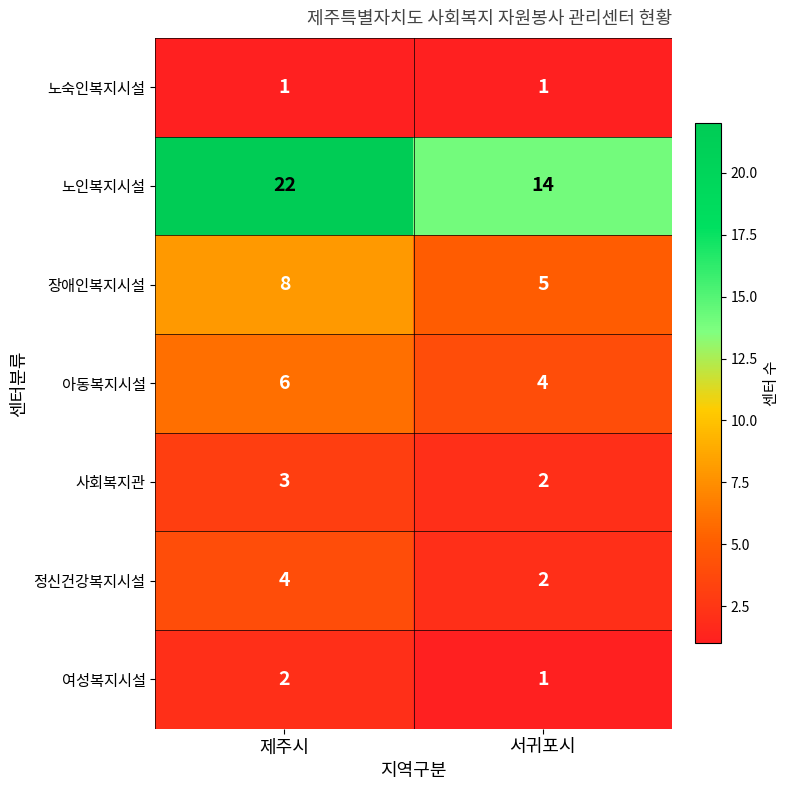

At how many categories does at least one series exceed 12?

2